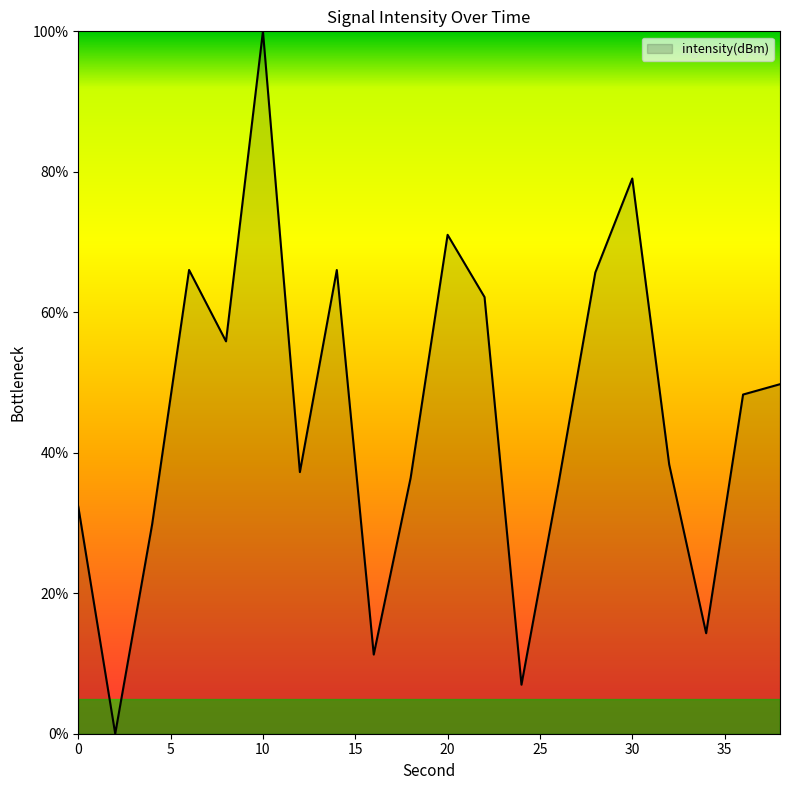

What is the difference between the maximum and minimum values?

100.0